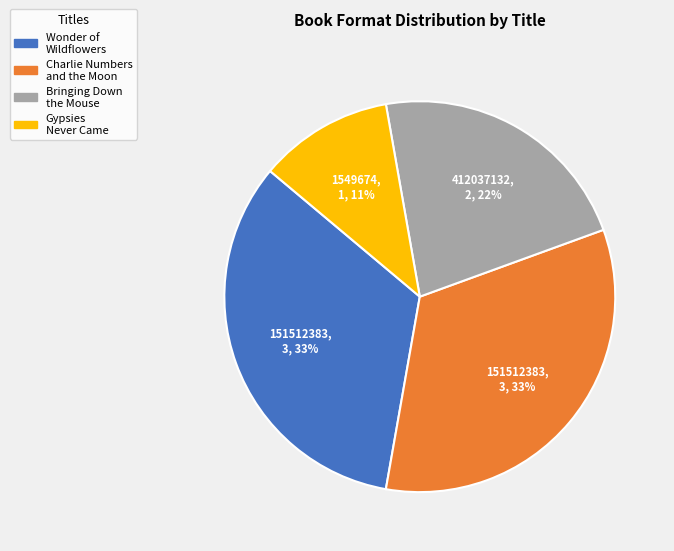

Does any single category account for the majority?

No